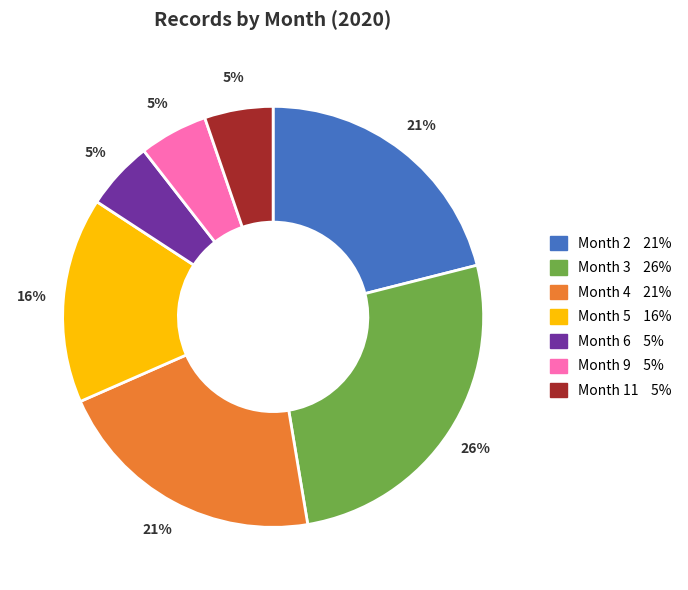

Does any single category account for the majority?

No